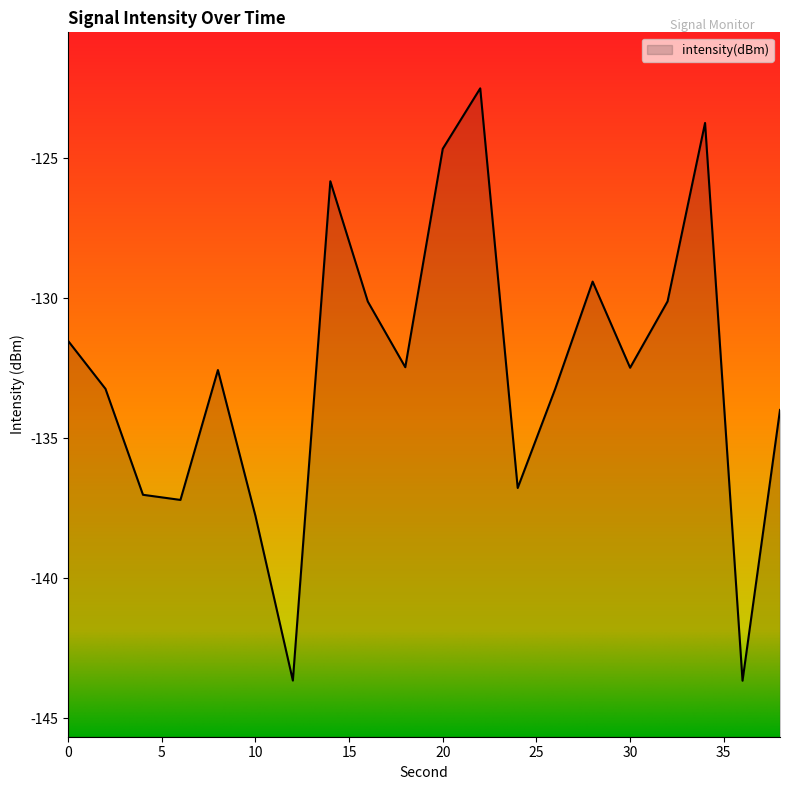

How many lines are shown in the chart?

1